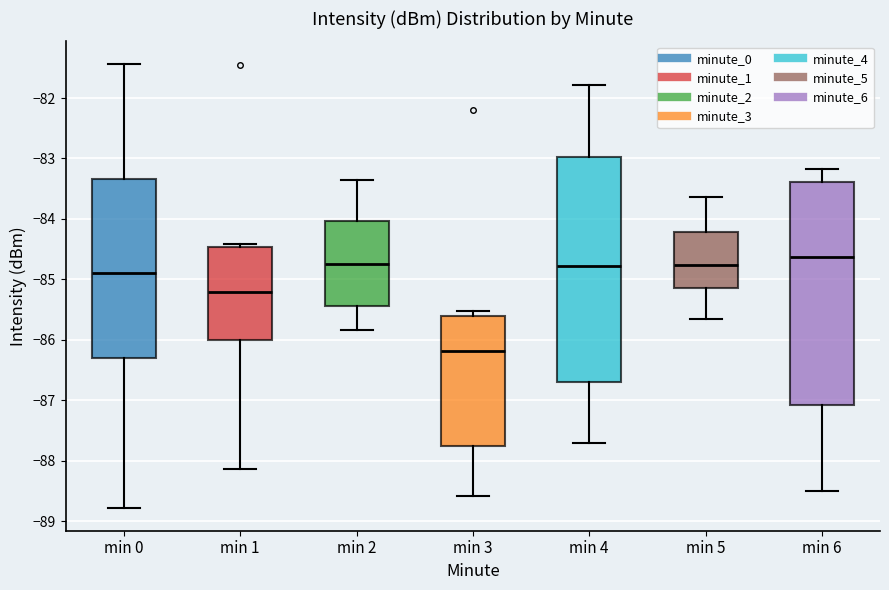

Reading left to right, read every box against the y-axis: the position of its median line, the range the box covers, and the ends of its whiskers. The values are not printed on the chart, so give them approximately, as read against the axis.

min 0: median -84.9, box -86.3 to -83.3, whiskers -88.8 to -81.4
min 1: median -85.2, box -86.0 to -84.5, whiskers -88.1 to -84.4
min 2: median -84.7, box -85.4 to -84.0, whiskers -85.8 to -83.3
min 3: median -86.2, box -87.8 to -85.6, whiskers -88.6 to -85.5
min 4: median -84.8, box -86.7 to -83.0, whiskers -87.7 to -81.8
min 5: median -84.8, box -85.1 to -84.2, whiskers -85.7 to -83.6
min 6: median -84.6, box -87.1 to -83.4, whiskers -88.5 to -83.2